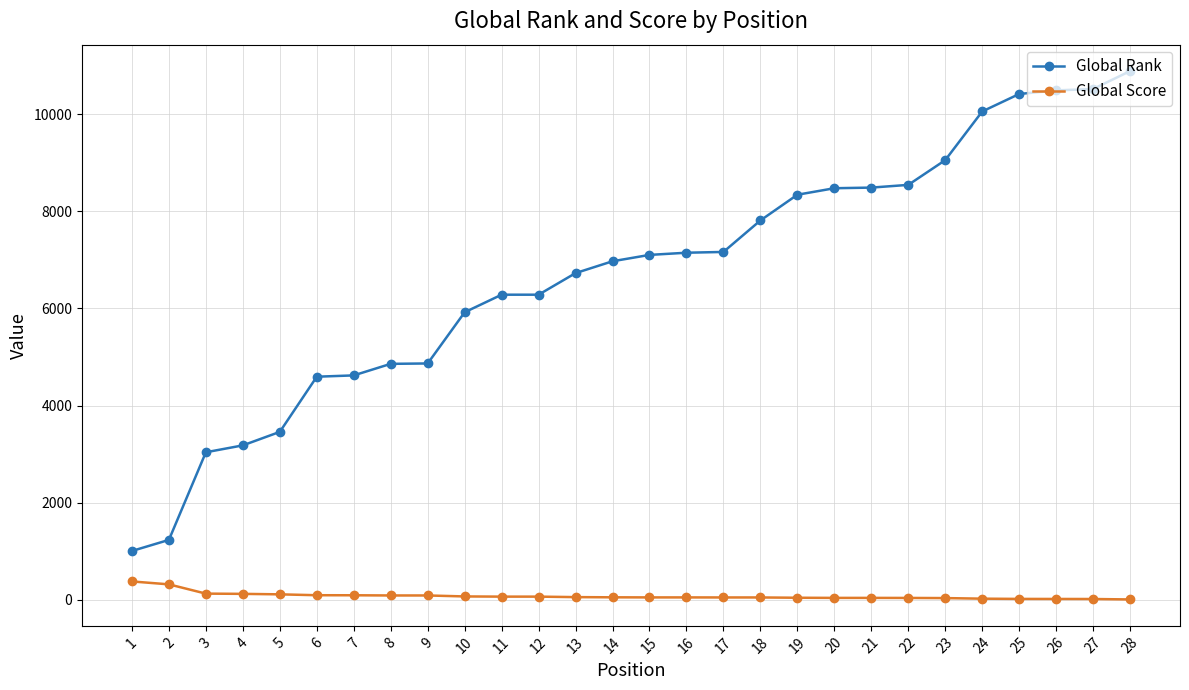

List the series in order of their overall mean, lowest first.

Global Score, Global Rank